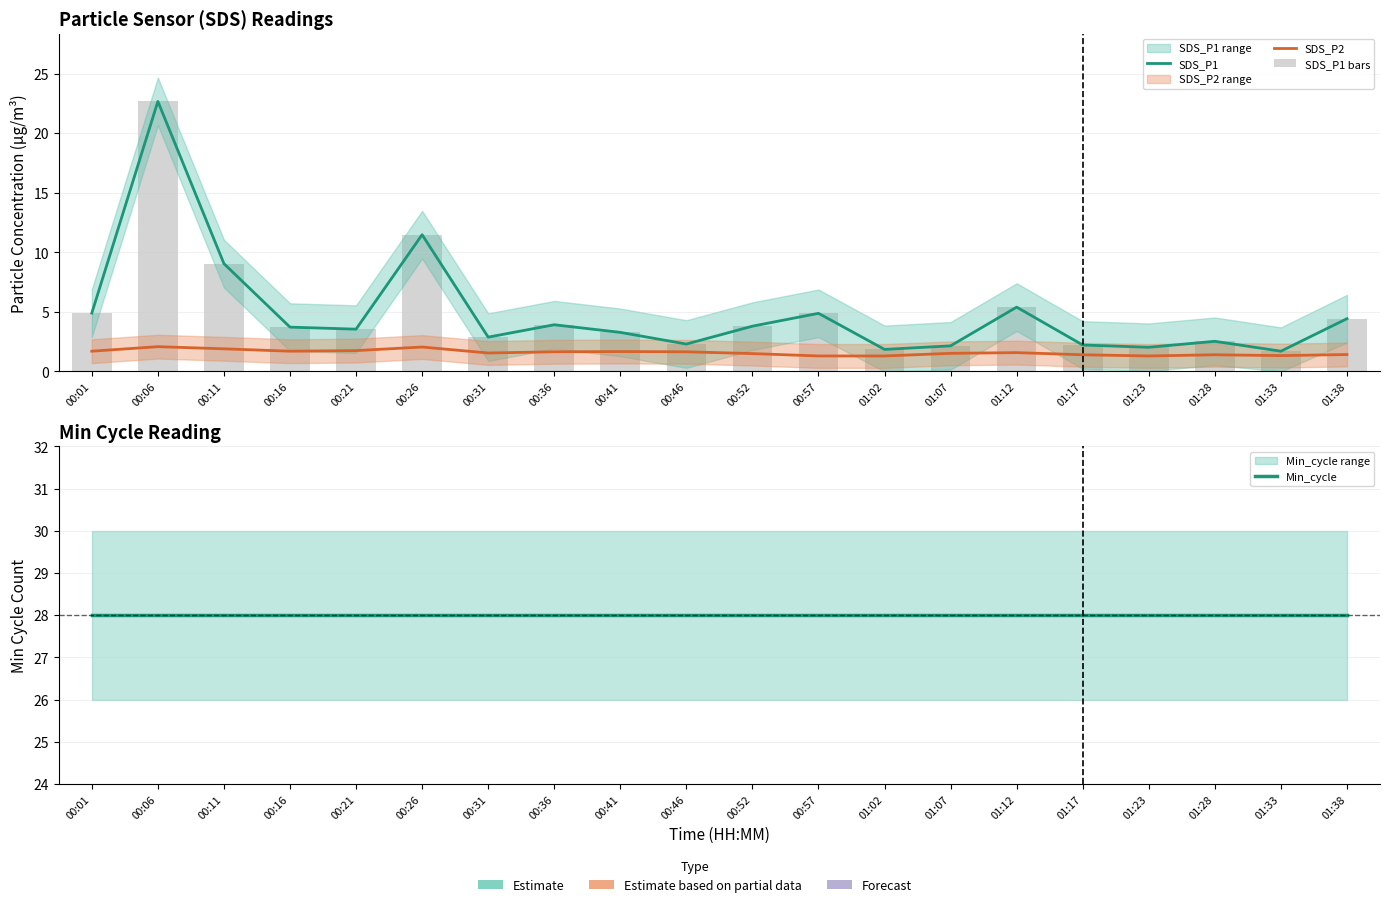

At which category is the sum across all series the highest?

00:06